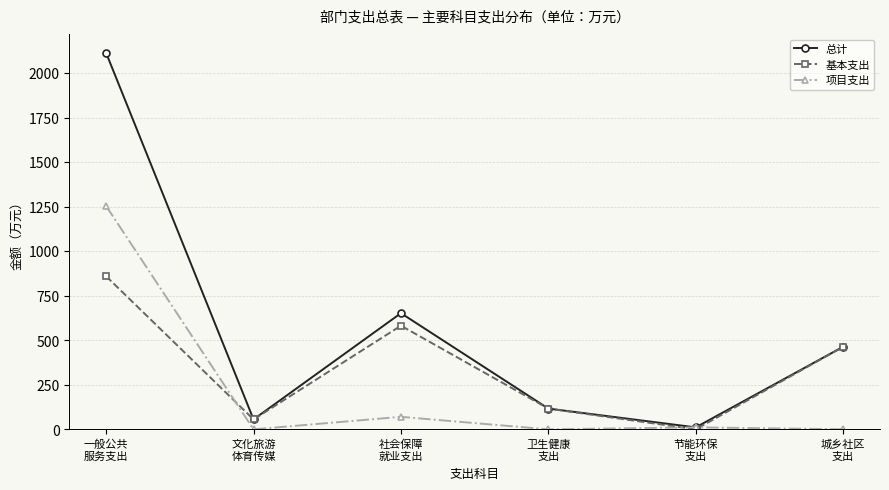

At which category does the chart reach its peak across all series?

一般公共
服务支出